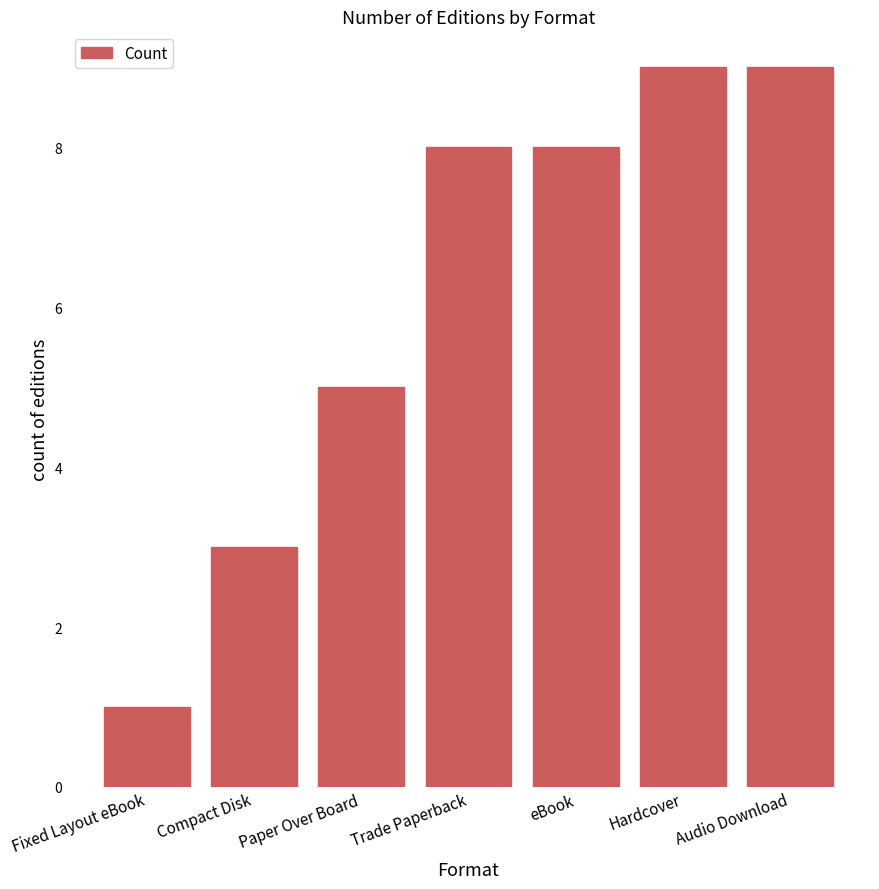

Reading right to left, list all the values displayed in this chart.

9	9	8	8	5	3	1